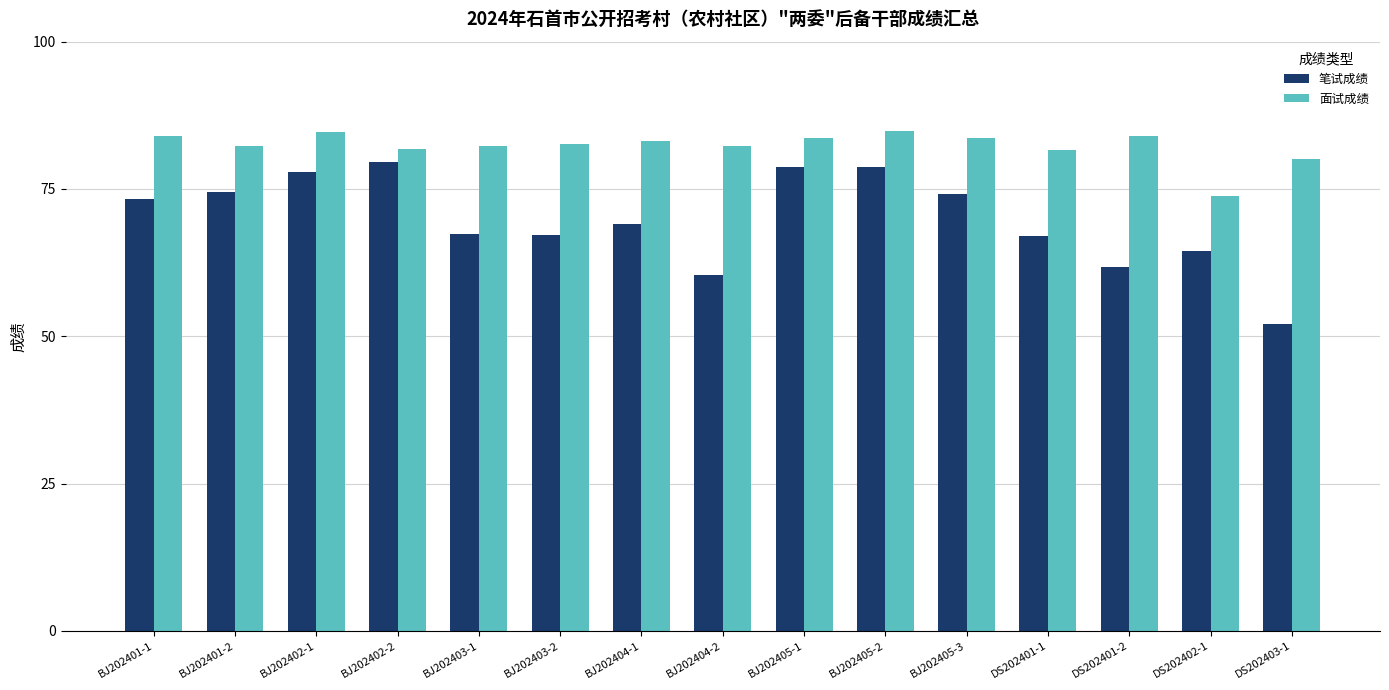

Is the value of 笔试成绩 at DS202401-1 greater than the value of 面试成绩 at DS202401-2?

No